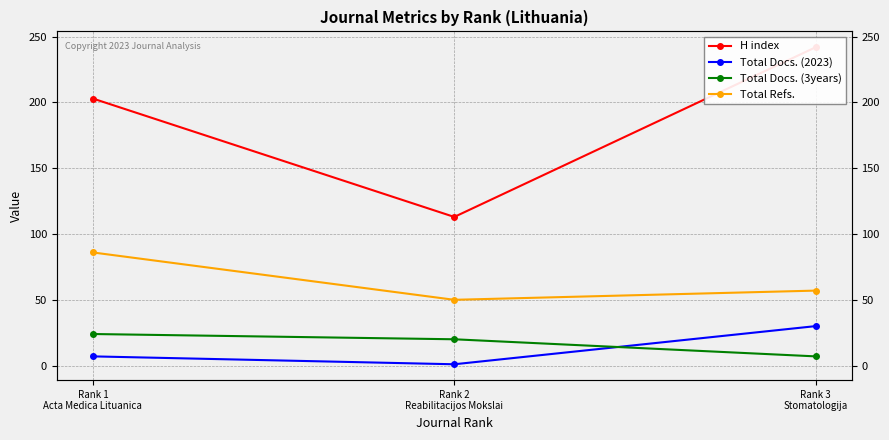

List the labels in order of Total Refs. value, smallest first.

Rank 2
Reabilitacijos Mokslai, Rank 3
Stomatologija, Rank 1
Acta Medica Lituanica